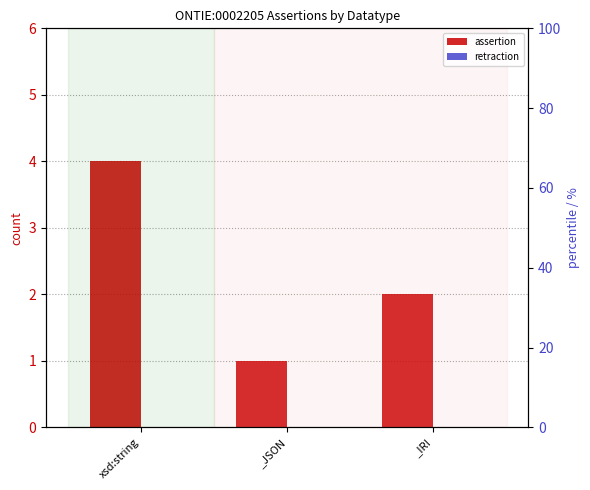

At which label does assertion first exceed 2?

xsd:string